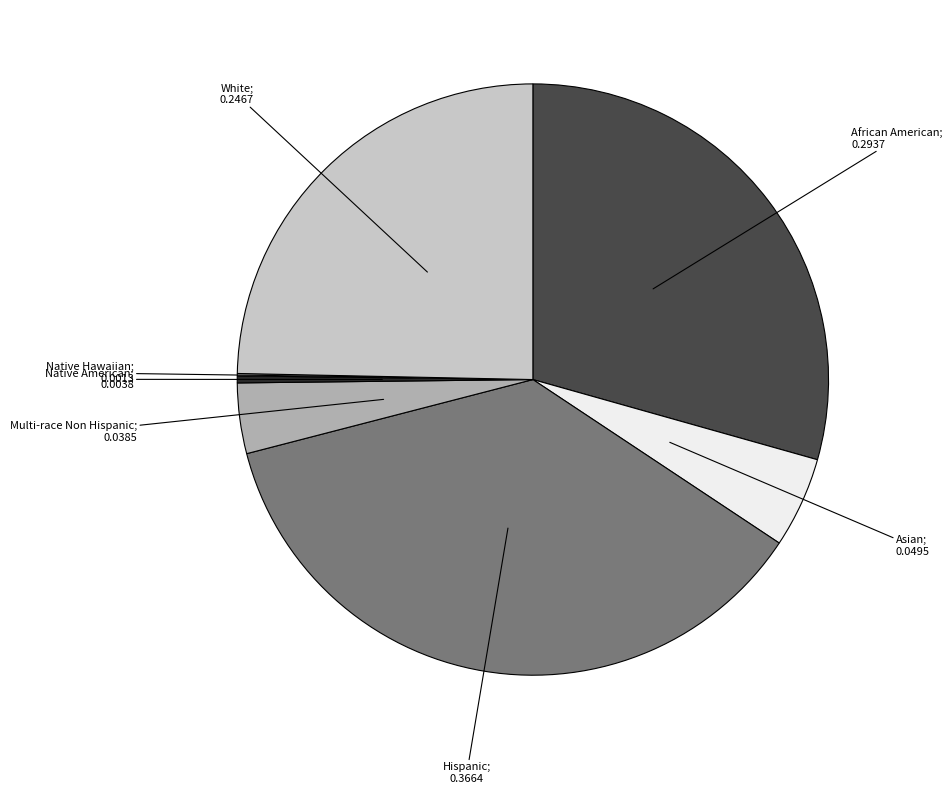

What is the smallest slice in the pie chart?

Native Hawaiian